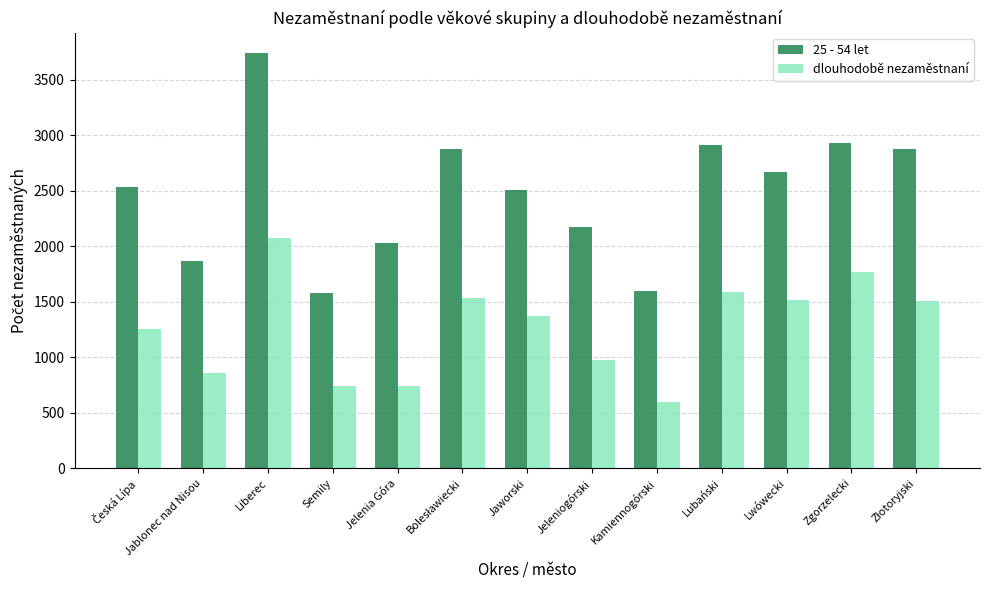

Are the bars grouped side by side (vs. stacked)?

Yes